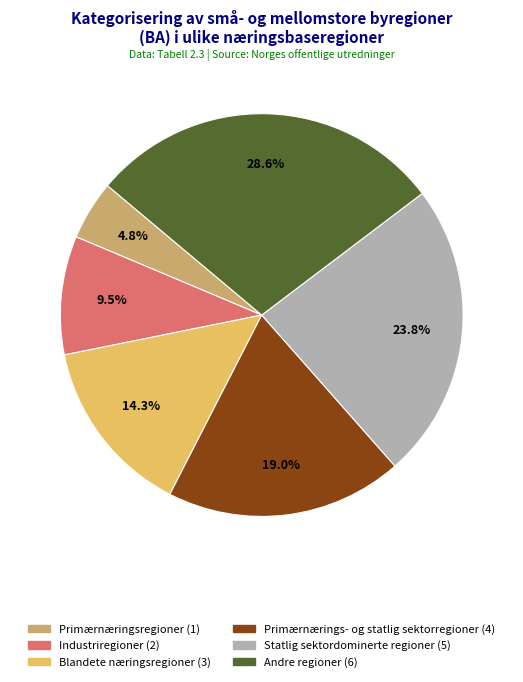

What percentage do Primærnærings- og statlig sektorregioner and Blandete næringsregioner together represent?

33.3%